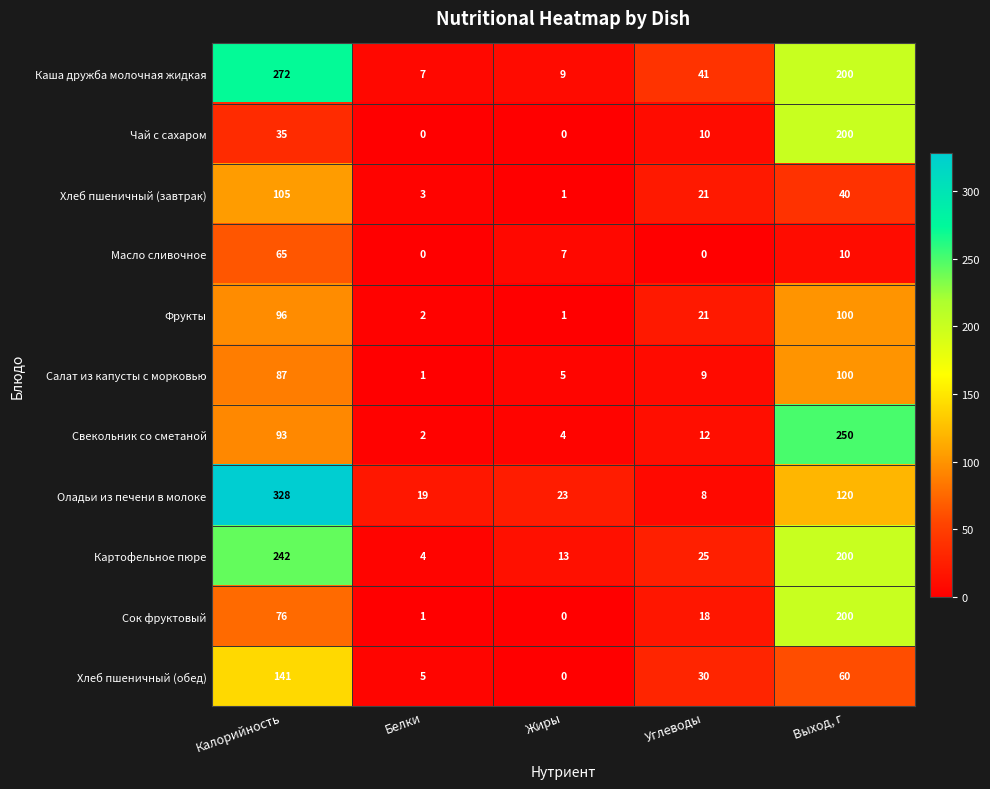

The Картофельное пюре series shows 41 at Углеводы. True or false?

False